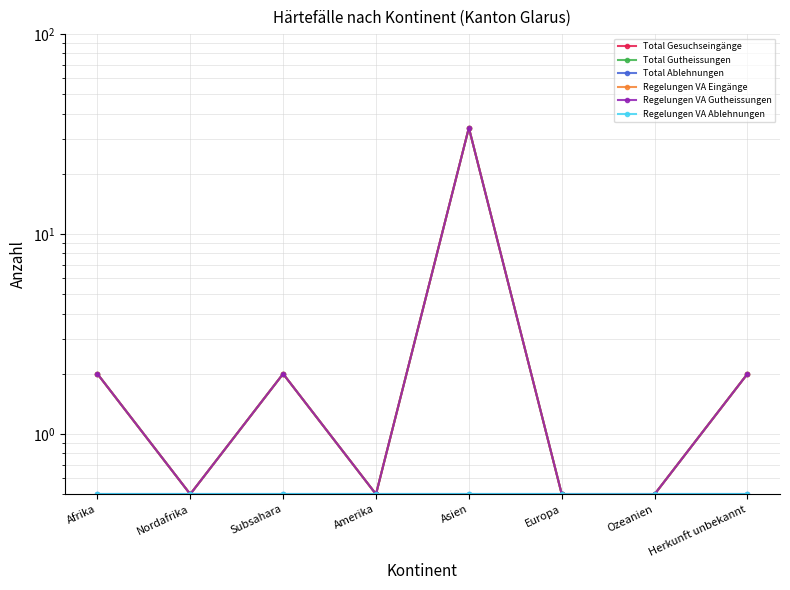

What is the label of the 5th point from the right?

Amerika